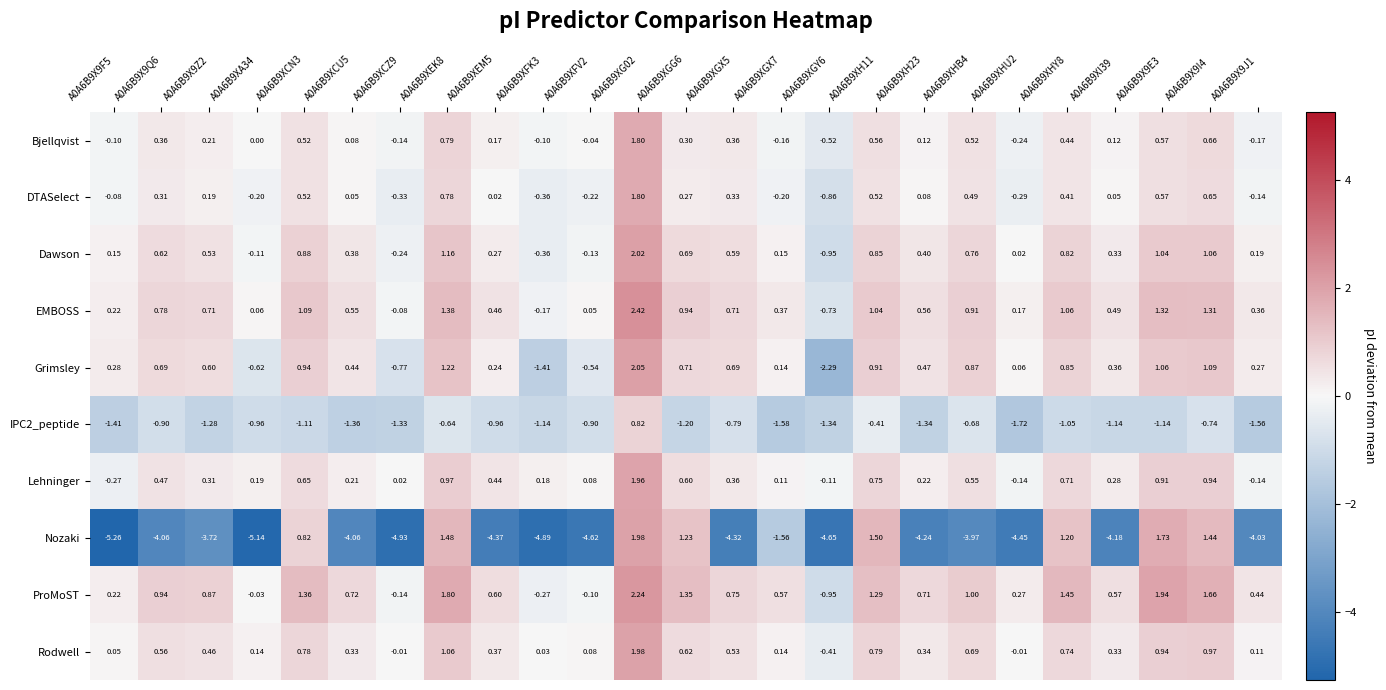

Between A0A6B9X9F5 and A0A6B9XEM5, which series saw the biggest shift?

Nozaki